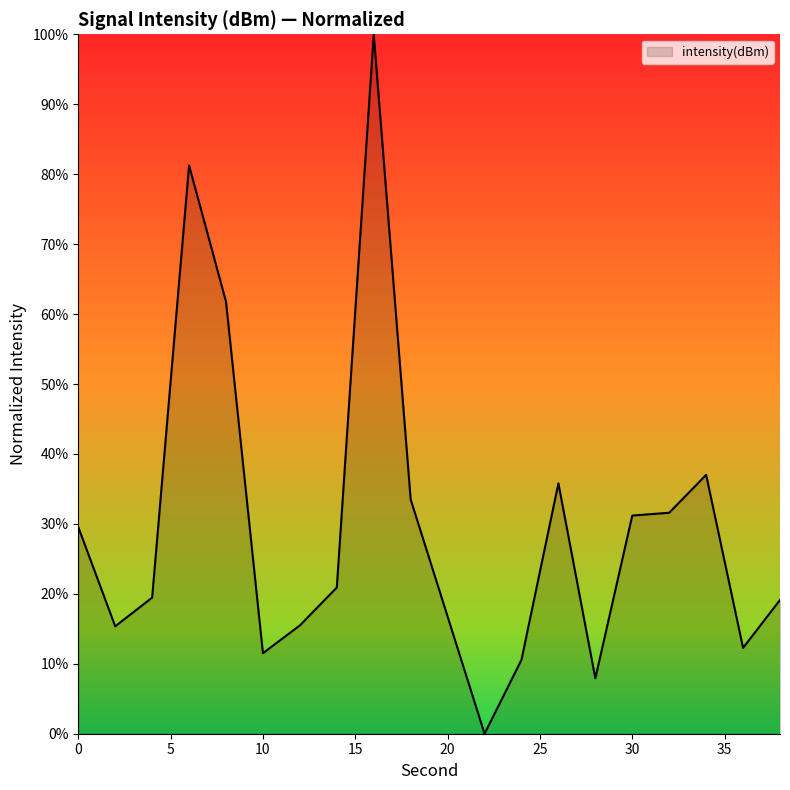

What is the difference between the maximum and minimum values?

100.0